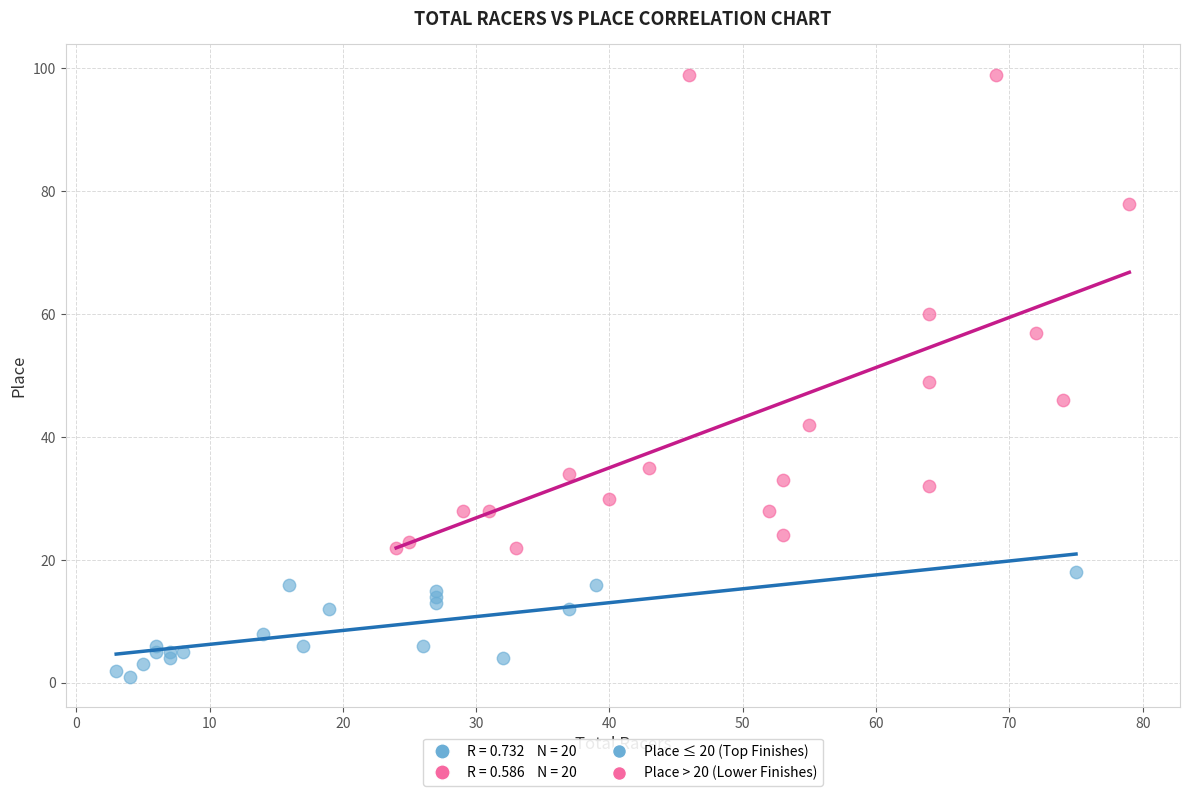

Which series reaches the minimum Y coordinate?

Place ≤ 20 (Top Finishes)